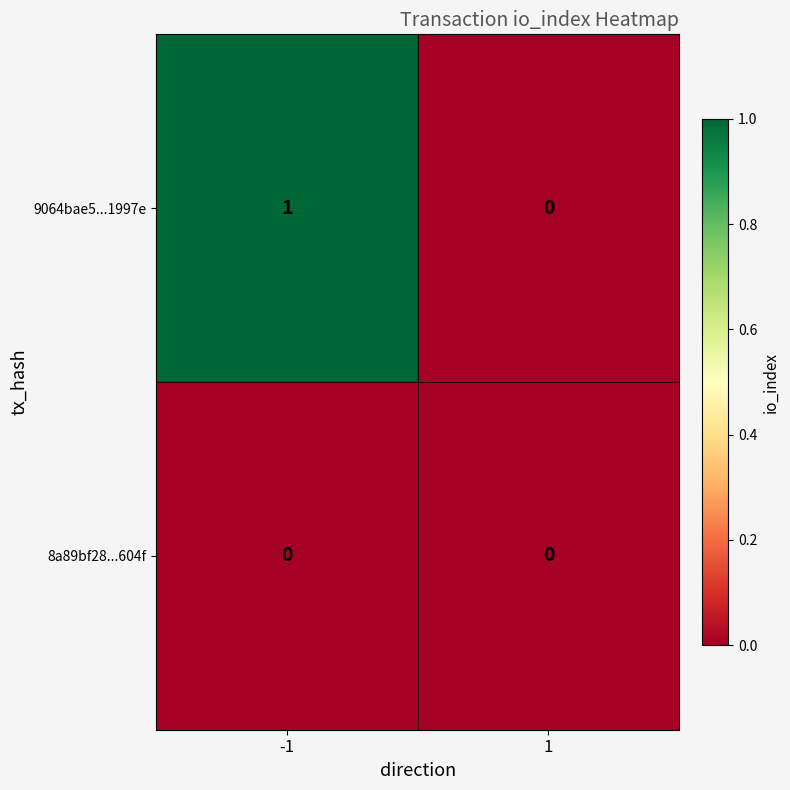

The 9064bae5...1997e series shows 0 at -1. True or false?

False